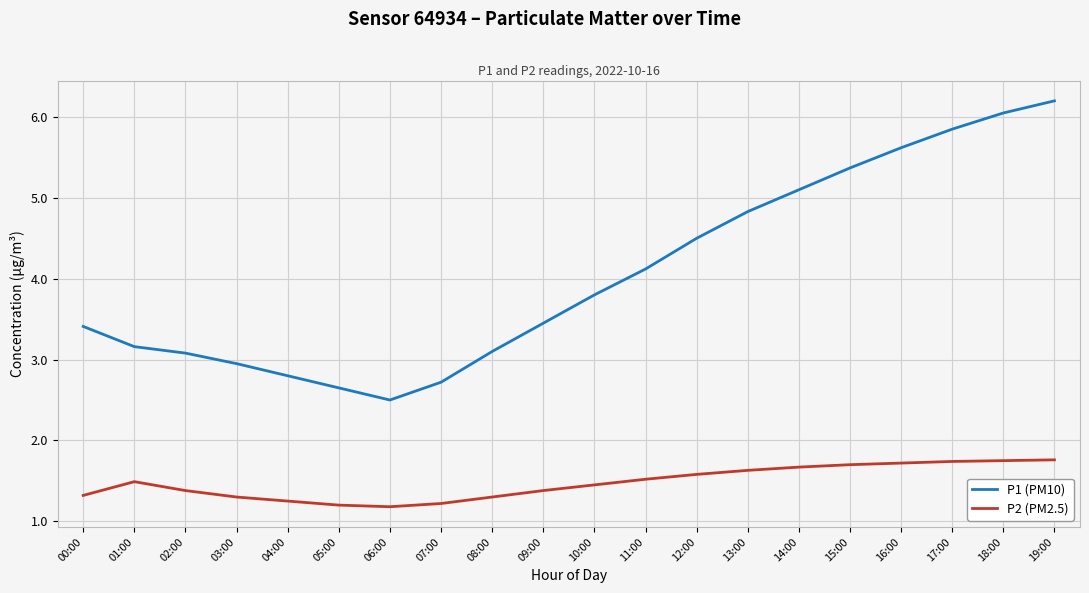

True or false: P1 (PM10) and P2 (PM2.5) cross at least once.

False